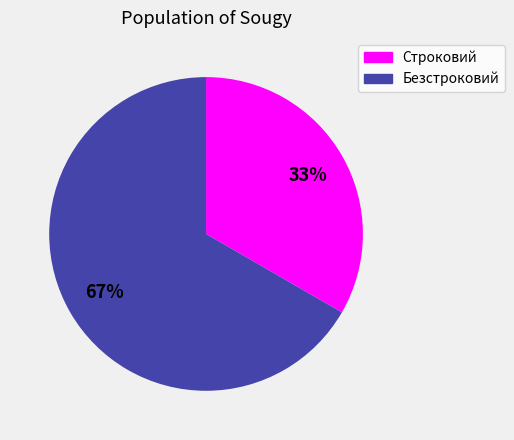

What percentage is the Безстроковий slice, to the nearest percent?

67%